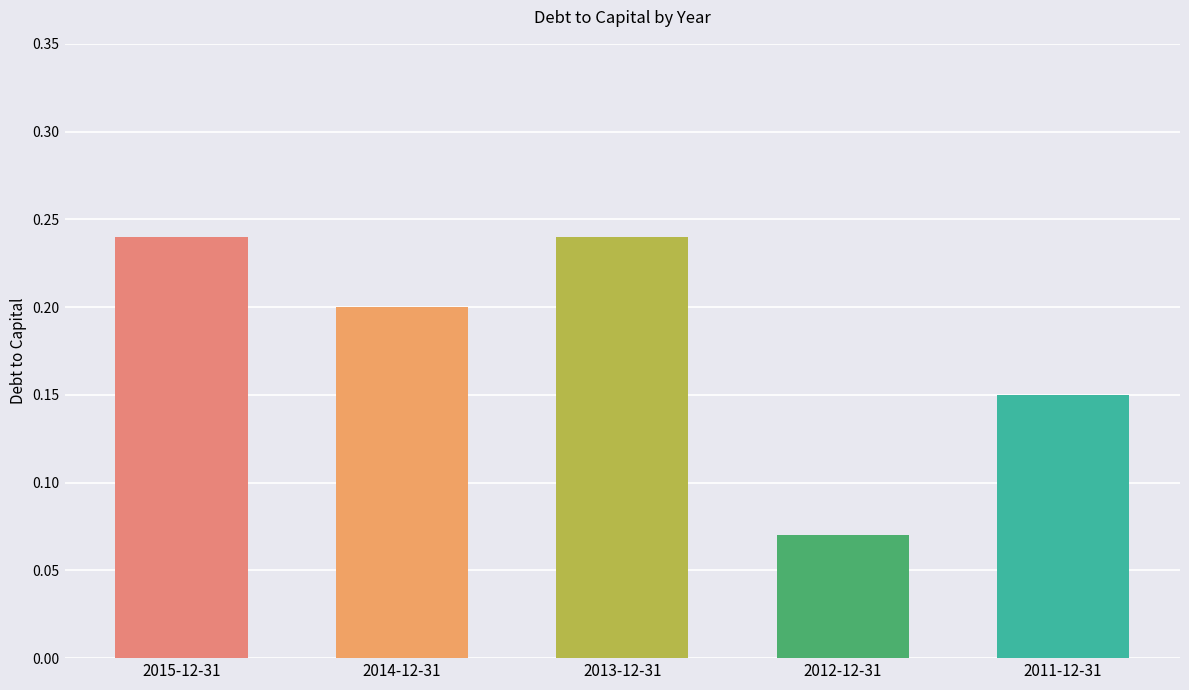

What position from the right is 2012-12-31?

2